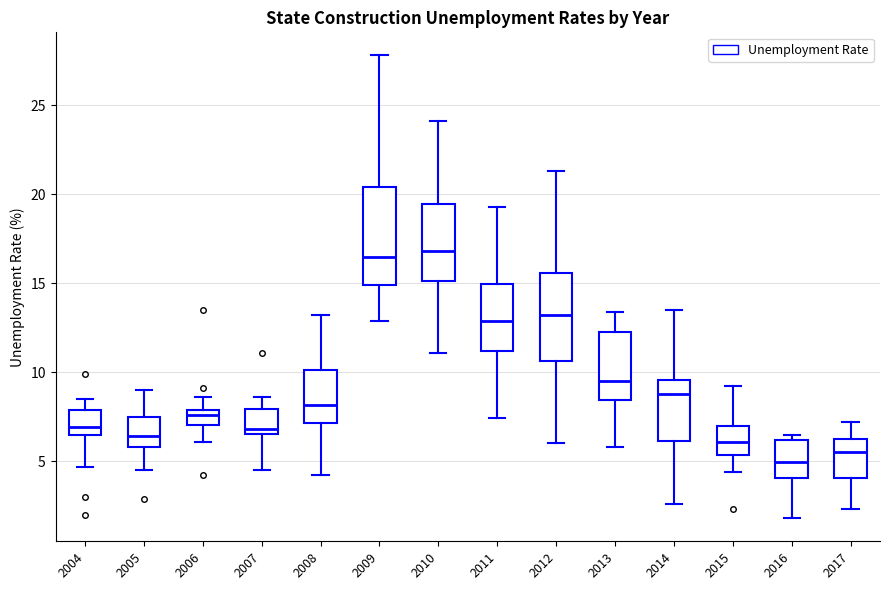

Which box's median line is the lowest?

2016